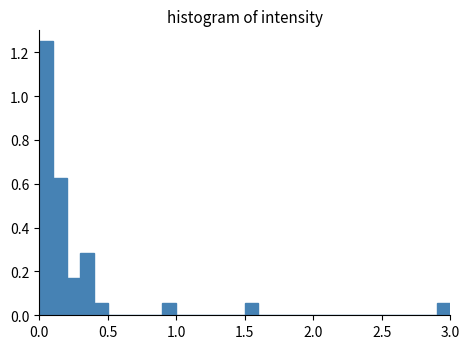

Read against the x-axis, roughly where is the centre of the tallest bar?

0.05